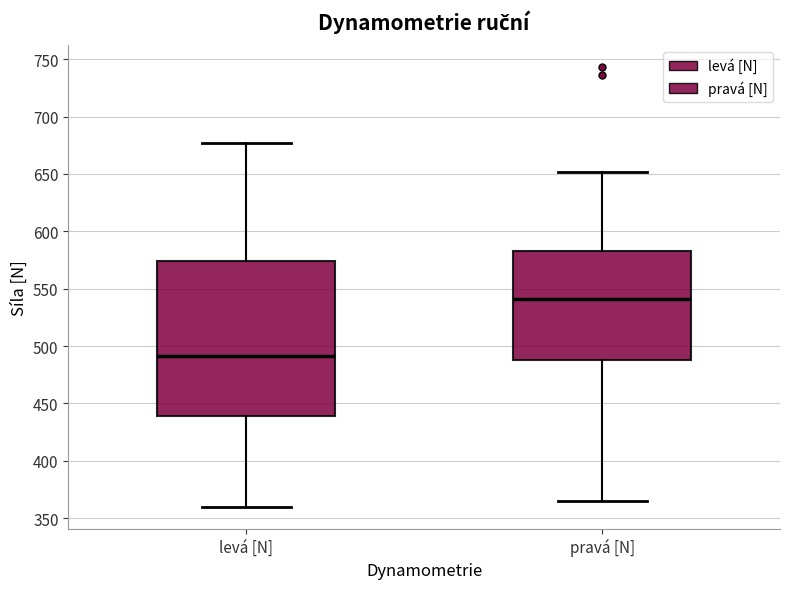

Reading left to right, read every box against the y-axis: the position of its median line, the range the box covers, and the ends of its whiskers. The values are not printed on the chart, so give them approximately, as read against the axis.

levá [N]: median 490, box 440 to 575, whiskers 360 to 675
pravá [N]: median 540, box 490 to 585, whiskers 365 to 650